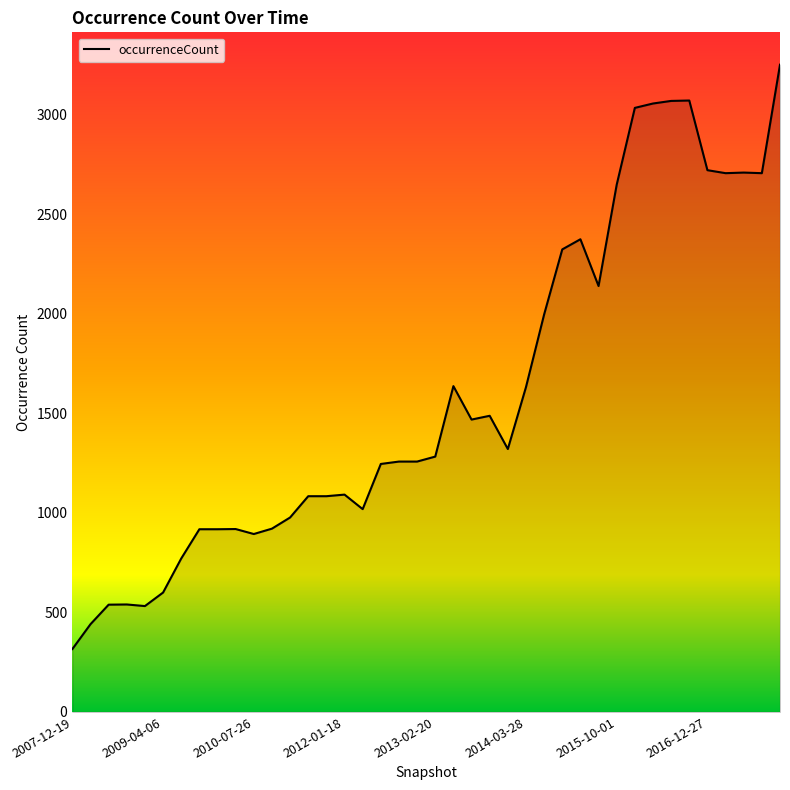

What is the difference between the maximum and minimum values?

2936